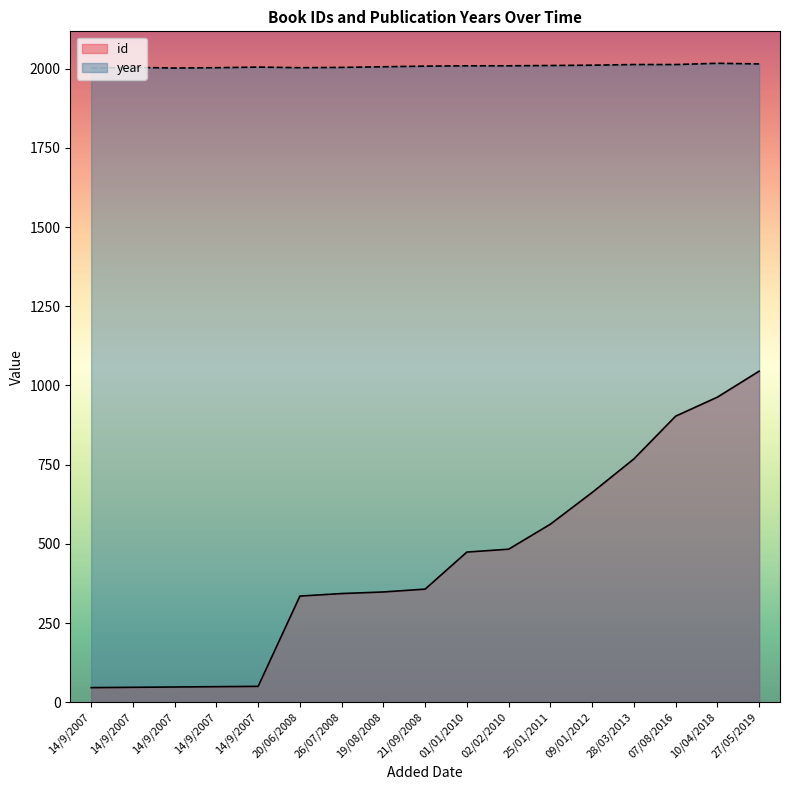

What is the label of the 16th point from the right?

14/9/2007